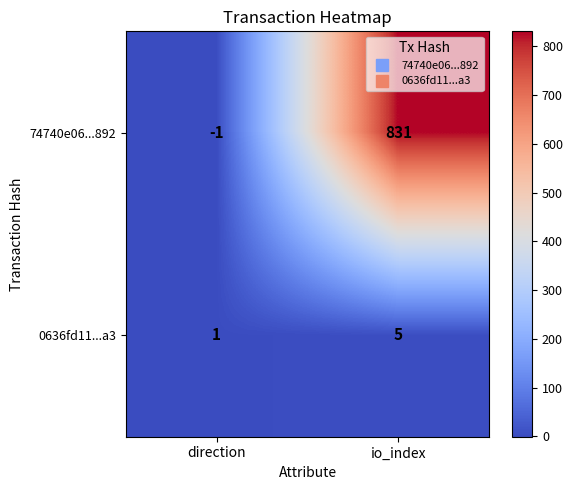

At which category does the chart reach its peak across all series?

io_index